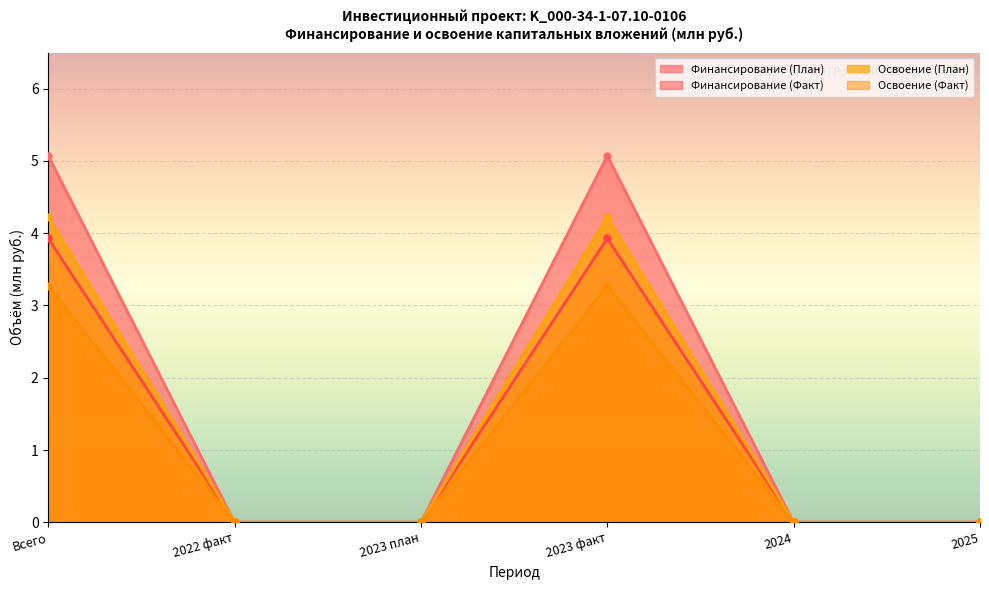

List the series in order of their overall mean, lowest first.

Освоение (Факт), Финансирование (Факт), Освоение (План), Финансирование (План)